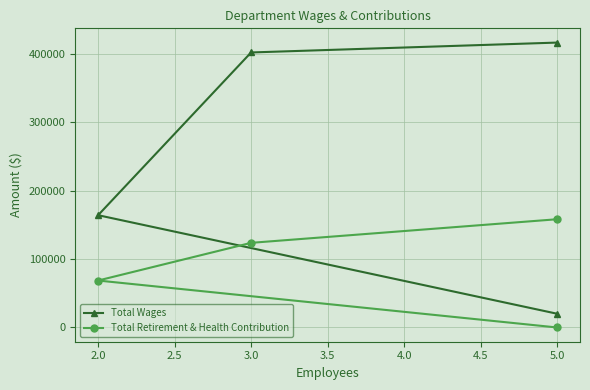

Which series has the largest total across all categories?

Total Wages